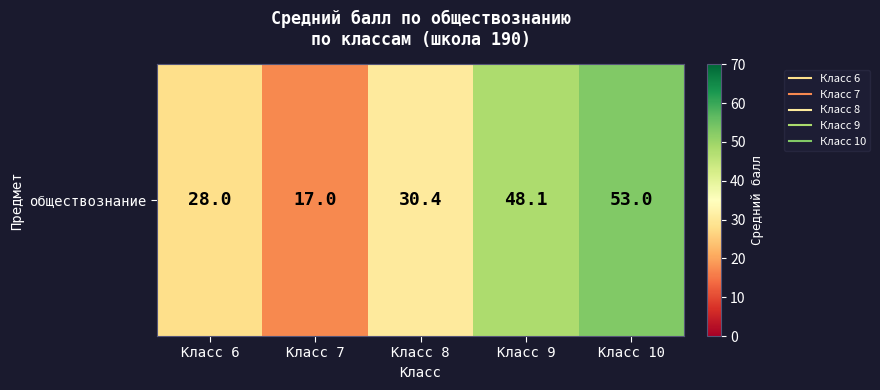

Reading right to left, what are all the values shown in this chart?

Класс 10=53.0	Класс 9=48.1	Класс 8=30.4	Класс 7=17.0	Класс 6=28.0